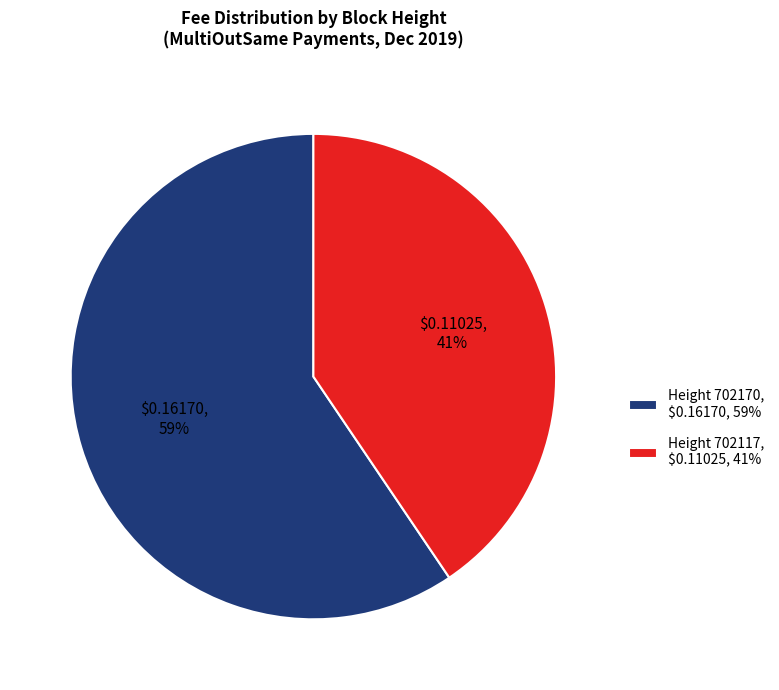

Is it true that Height 702117, $0.11025, 41% is 41% of the pie?

True